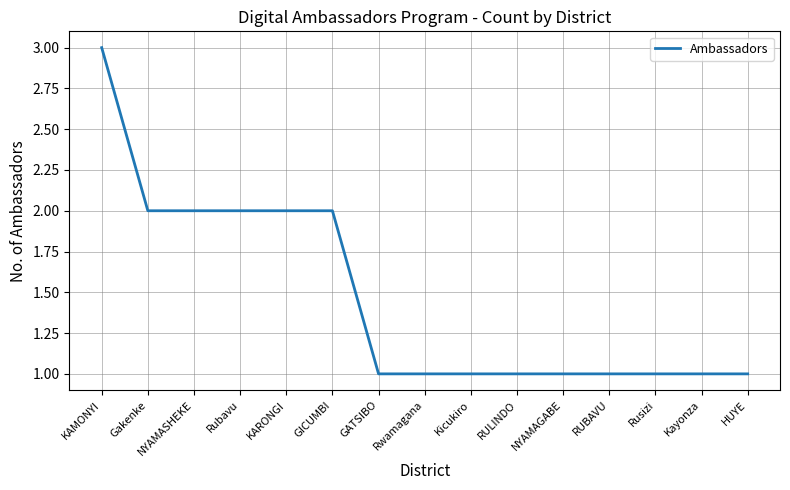

Is it true that the value at HUYE is 1?

True